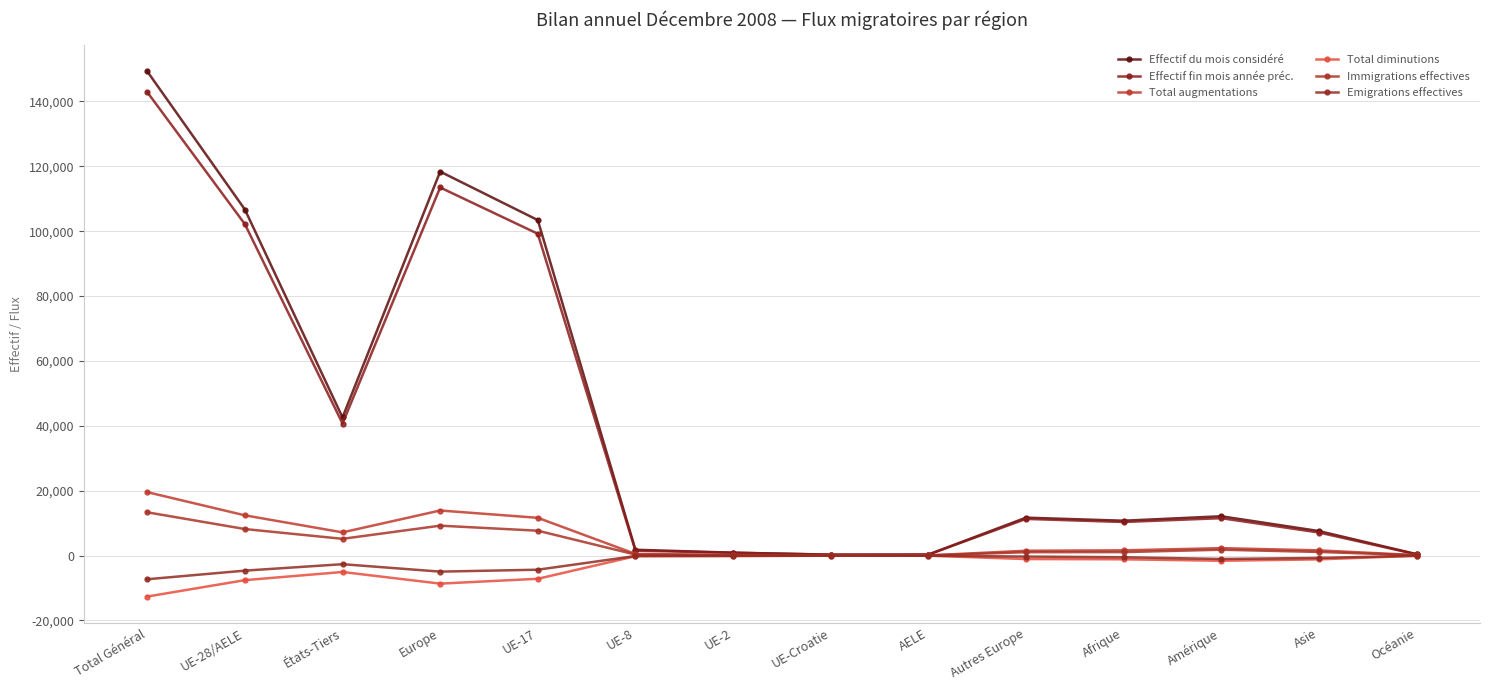

Is the value of Emigrations effectives at UE-28/AELE greater than the value of Total diminutions at Afrique?

No